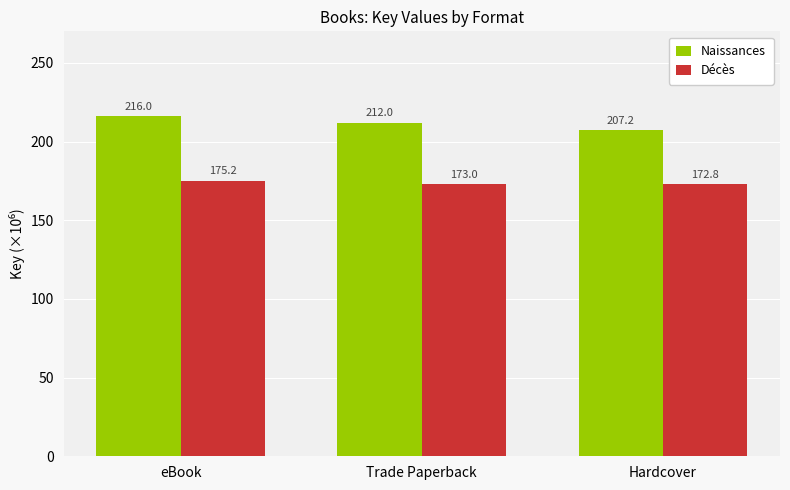

The value of Naissances at Trade Paperback is 212.0. True or false?

True